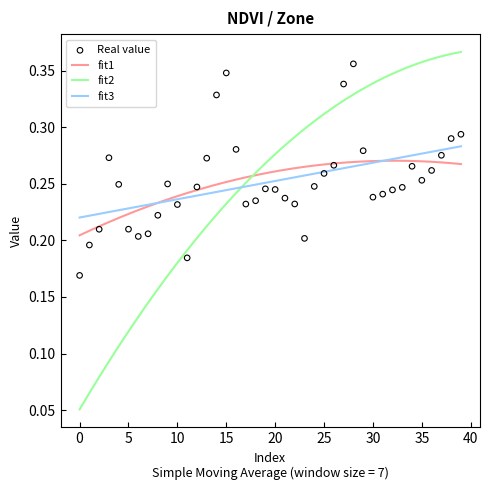

Between 35 and 26, which is larger?

26